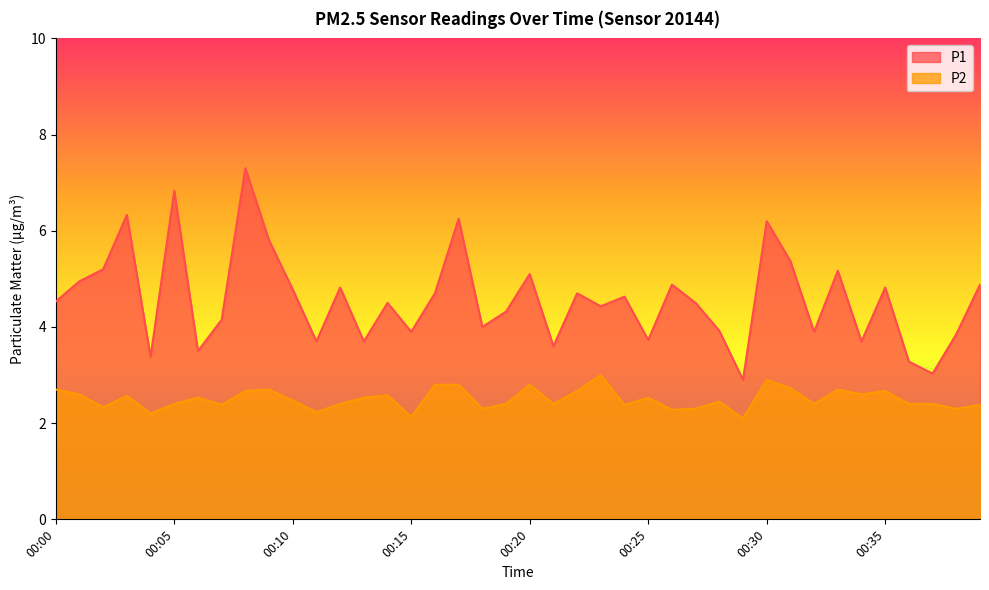

How many interior local valleys does the P2 series have?

13